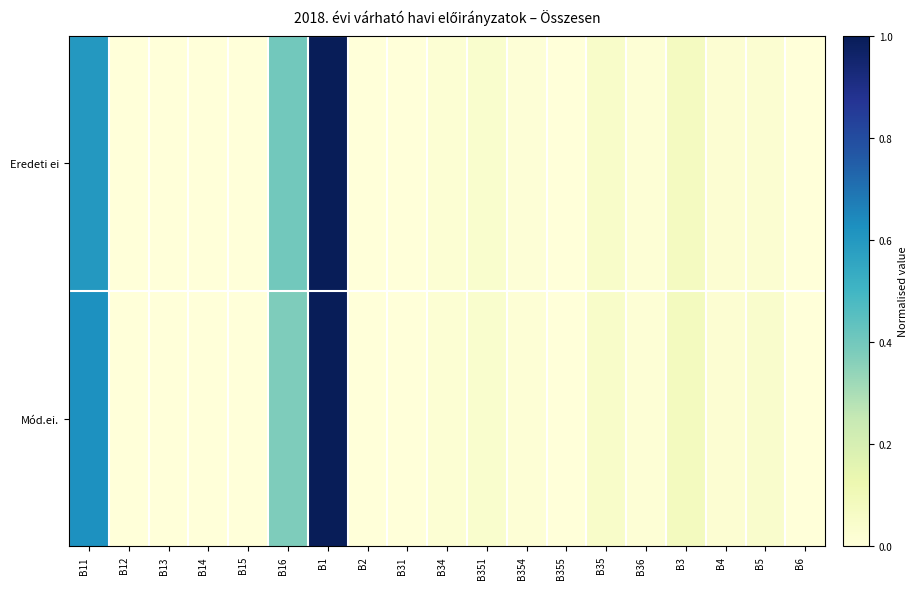

Rank the series by their average value, from lowest to highest.

Eredeti ei, Mód.ei.